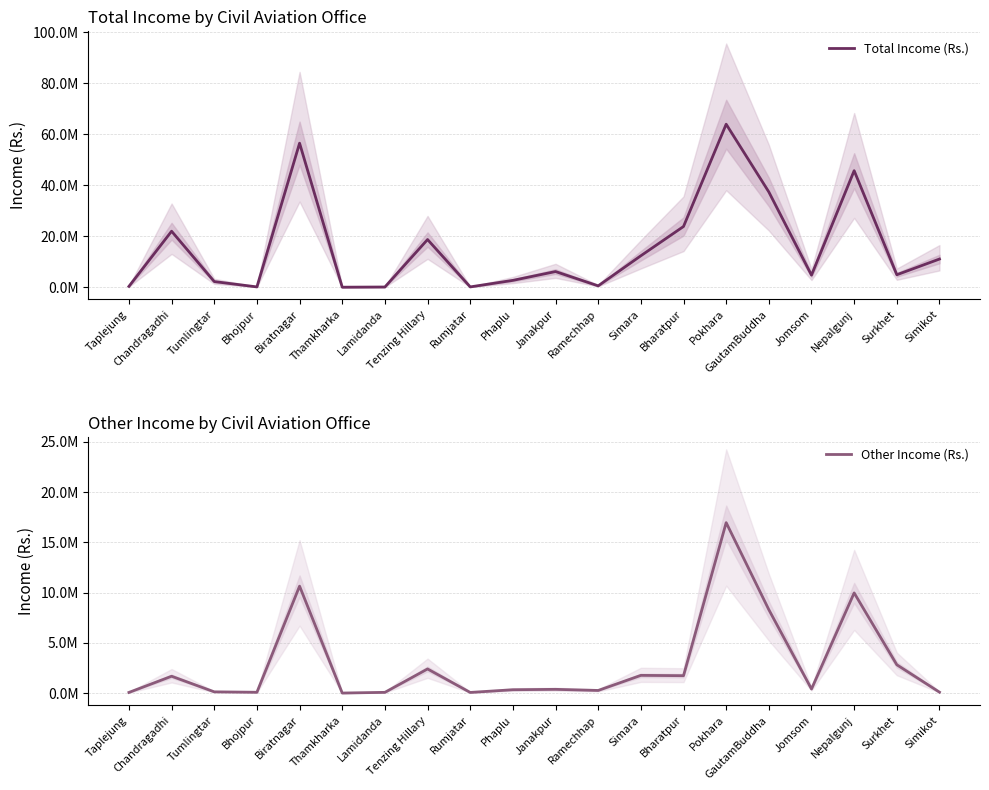

Reading left to right, what are all the values shown in this chart?

Total Income (Rs.): Taplejung=334530.5	Chandragadhi=21960403.2	Tumlingtar=2220533.5	Bhojpur=127982.1	Biratnagar=56477797.0	Thamkharka=14346.6	Lamidanda=86091.6	Tenzing Hillary=18698576.6	Rumjatar=128117.2	Phaplu=2690039.7	Janakpur=6145157.9	Ramechhap=540461.4	Simara=12339232.1	Bharatpur=23814088.3	Pokhara=63919507.0	GautamBuddha=37351706.3	Jomsom=4736016.7	Nepalgunj=45696239.0	Surkhet=4895463.5	Simikot=11054114.1
Other Income (Rs.): Taplejung=60533.0	Chandragadhi=1670775.6	Tumlingtar=118891.9	Bhojpur=76878.5	Biratnagar=10636231.6	Thamkharka=0.0	Lamidanda=68640.0	Tenzing Hillary=2396043.2	Rumjatar=60251.5	Phaplu=329200.3	Janakpur=367911.2	Ramechhap=256925.7	Simara=1757534.4	Bharatpur=1726462.4	Pokhara=16953961.6	GautamBuddha=8292540.8	Jomsom=400881.6	Nepalgunj=9961304.0	Surkhet=2813167.6	Simikot=86739.9